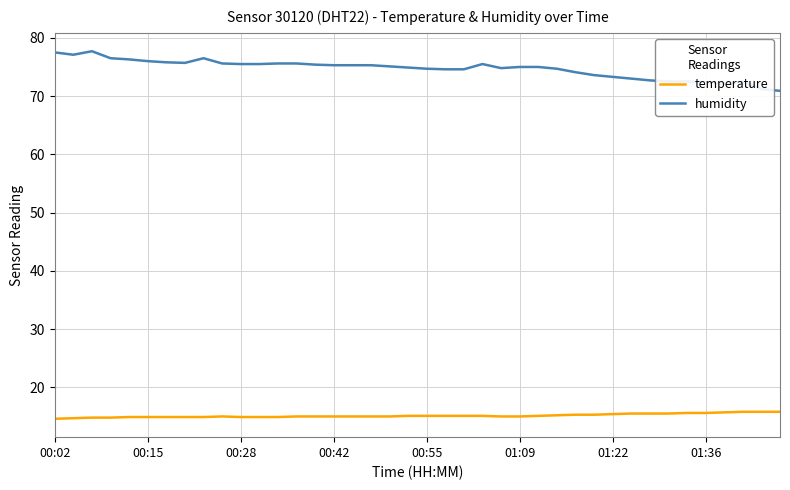

Rank the series by their maximum value, from highest to lowest.

humidity, temperature